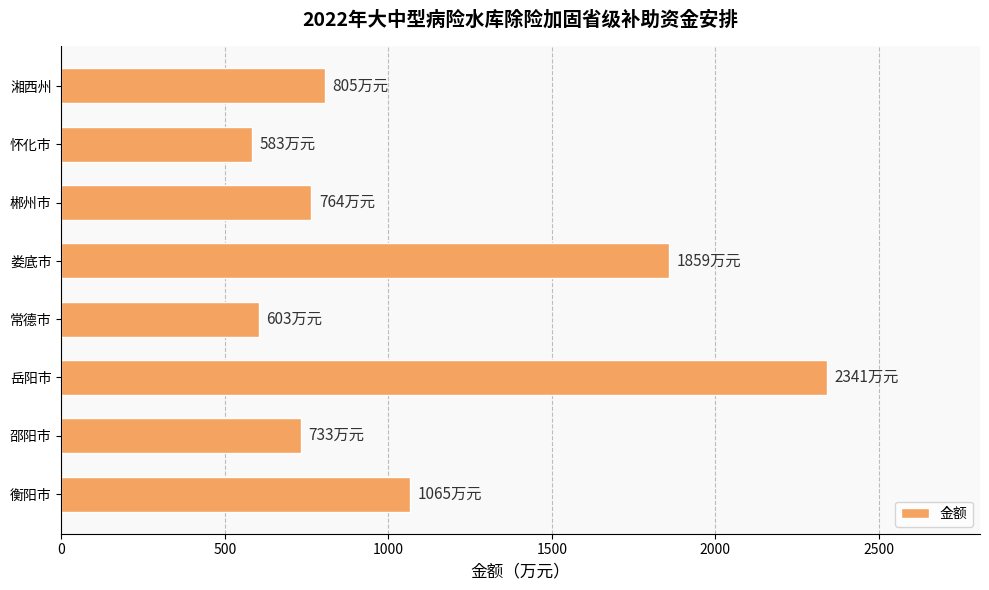

Count the number of categories in the chart.

8